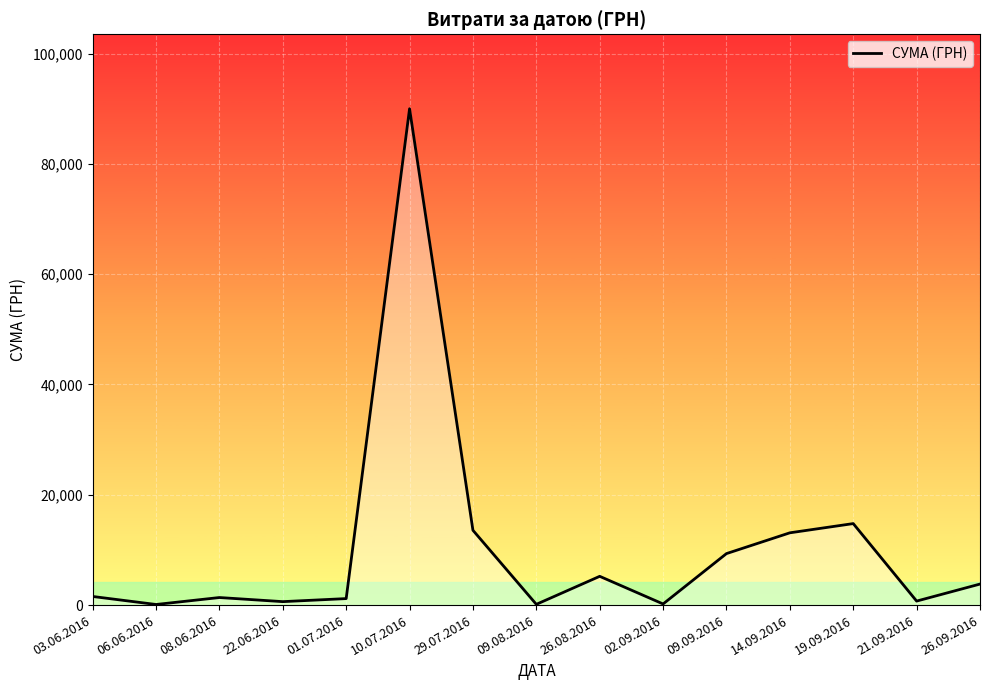

What is the maximum value shown in the chart?

90000.0